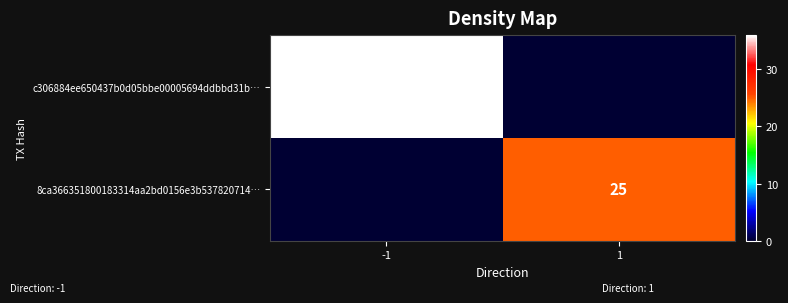

How many series are shown in this chart?

2